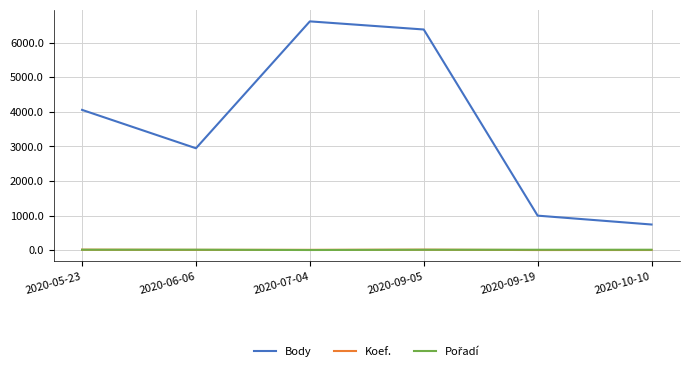

Count the number of categories in the chart.

6